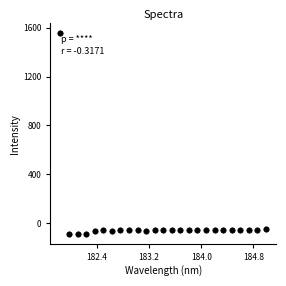

What is the range of X values (max minus min)?

3.1